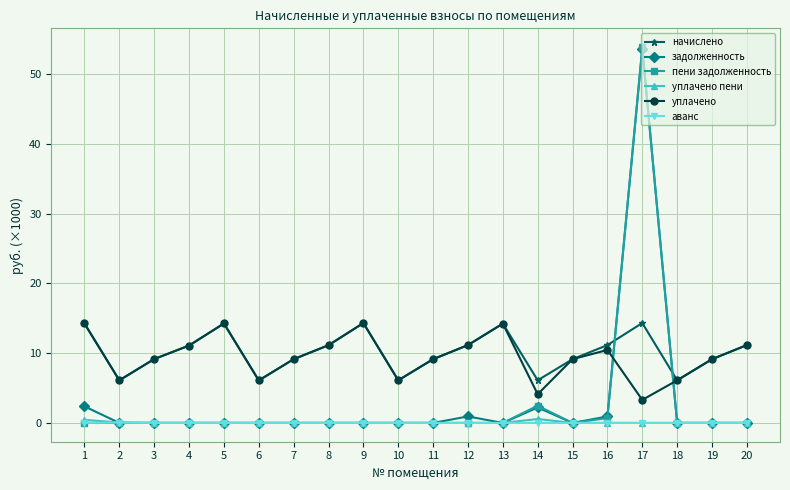

Does the chart display data point markers on the line(s)?

Yes